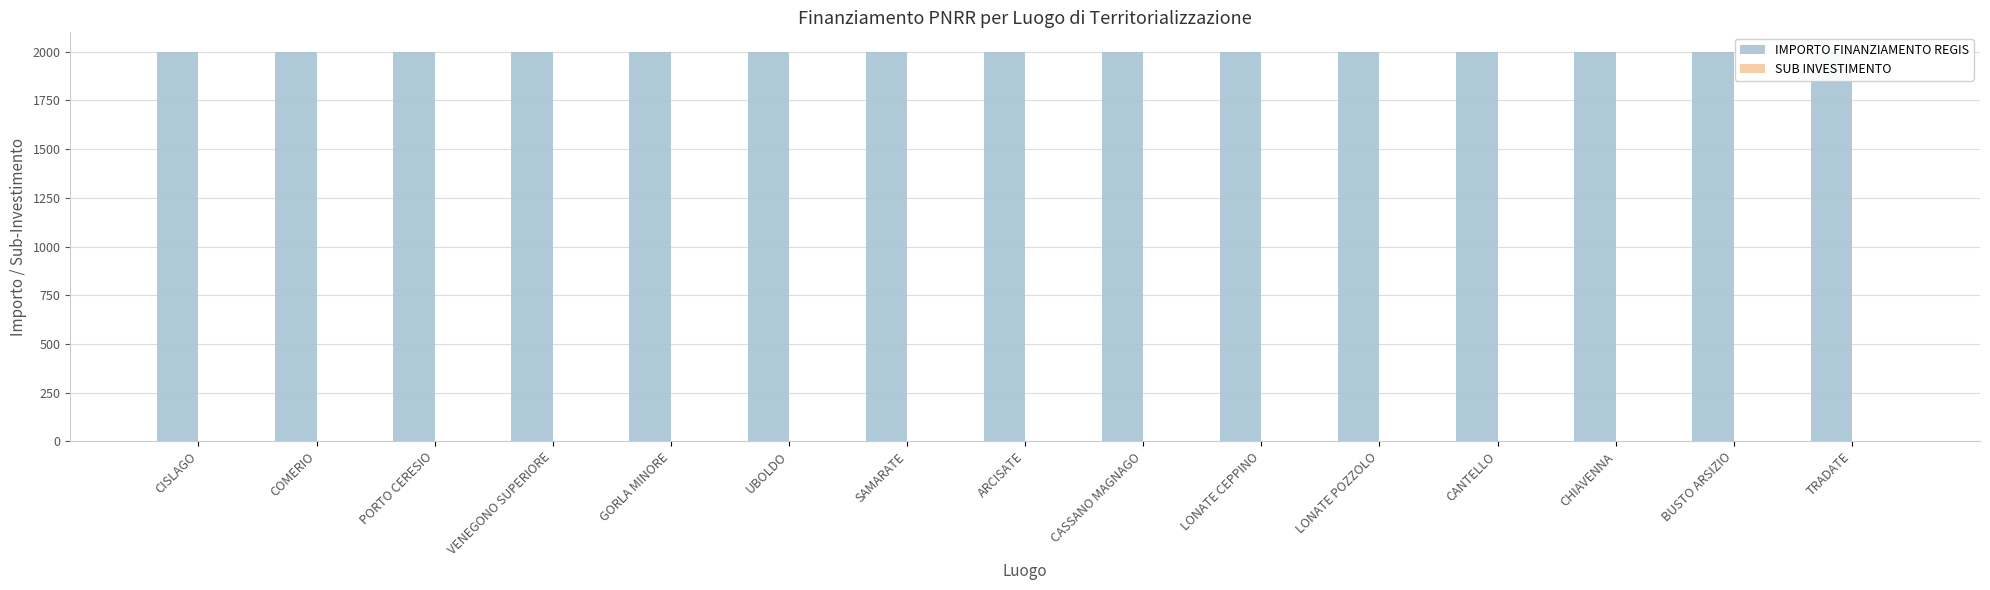

Is it true that IMPORTO FINANZIAMENTO REGIS equals 1153.5 at CANTELLO?

False